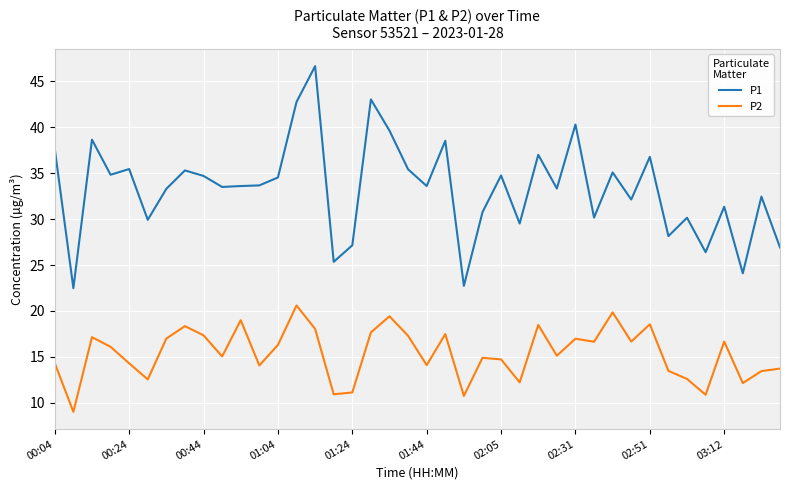

What is the difference between the maximum and minimum values in the P2 series?

11.6